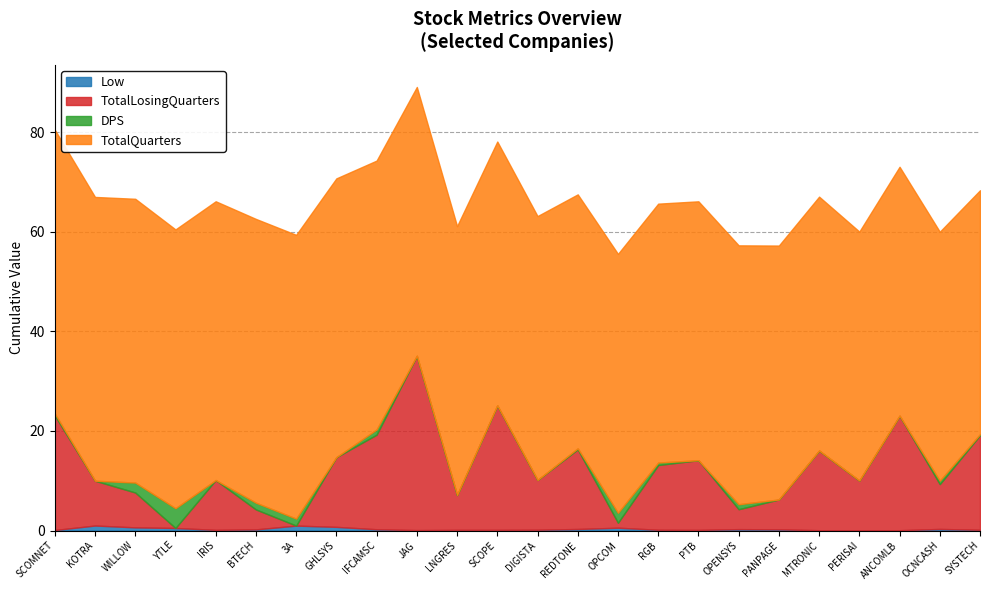

How many values in the DPS series exceed 0?

12